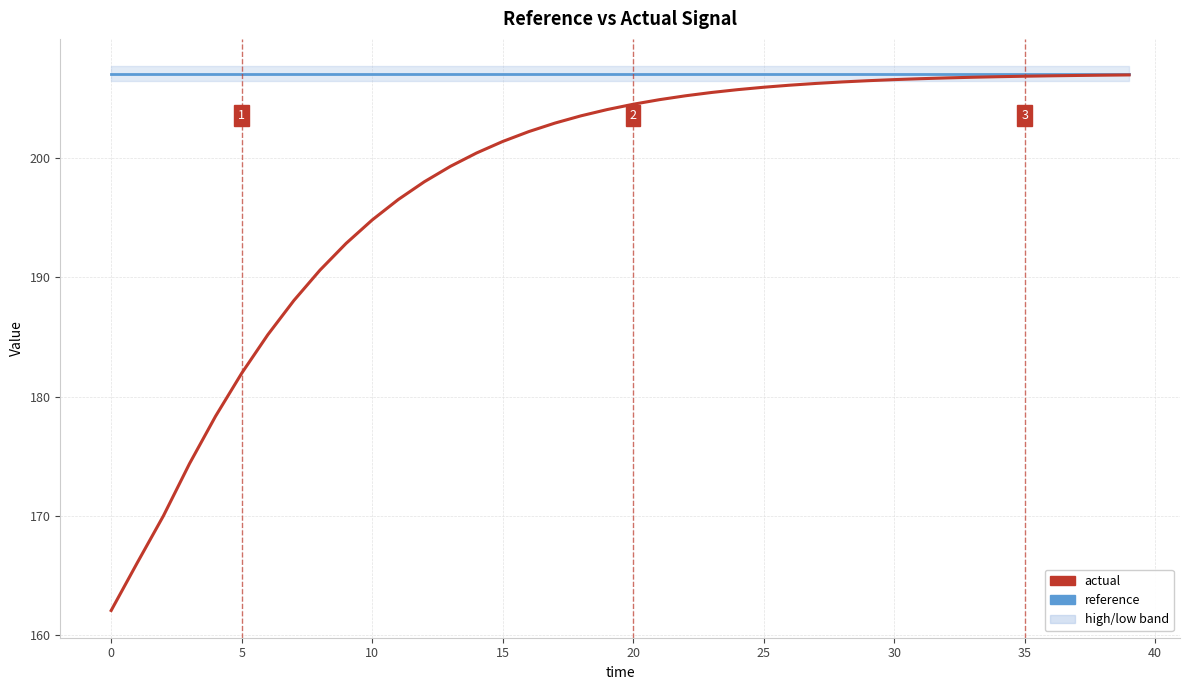

What is the minimum value for reference?

207.1